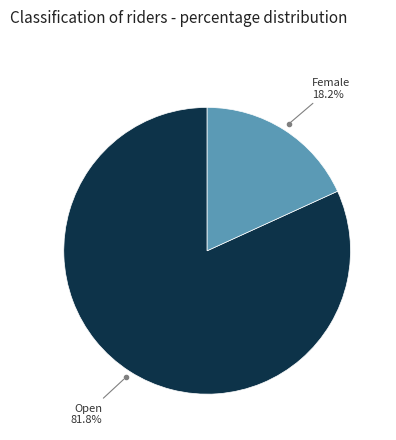

Is there a majority slice in this chart?

Yes